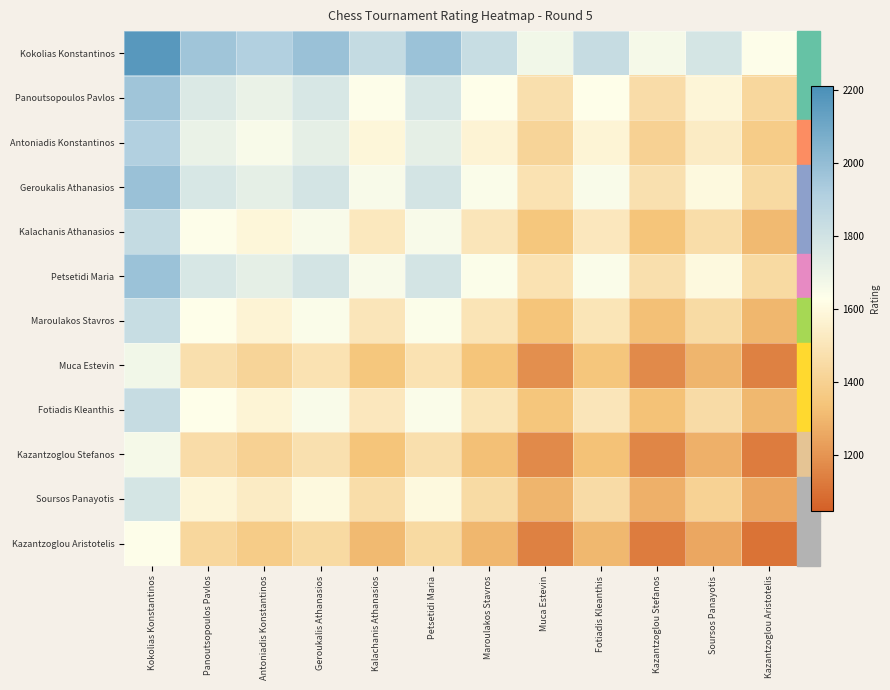

Rank the series at Kazantzoglou Aristotelis from lowest to highest value.

Kazantzoglou Aristotelis, Kazantzoglou Stefanos, Muca Estevin, Soursos Panayotis, Maroulakos Stavros, Fotiadis Kleanthis, Kalachanis Athanasios, Antoniadis Konstantinos, Panoutsopoulos Pavlos, Petsetidi Maria, Geroukalis Athanasios, Kokolias Konstantinos